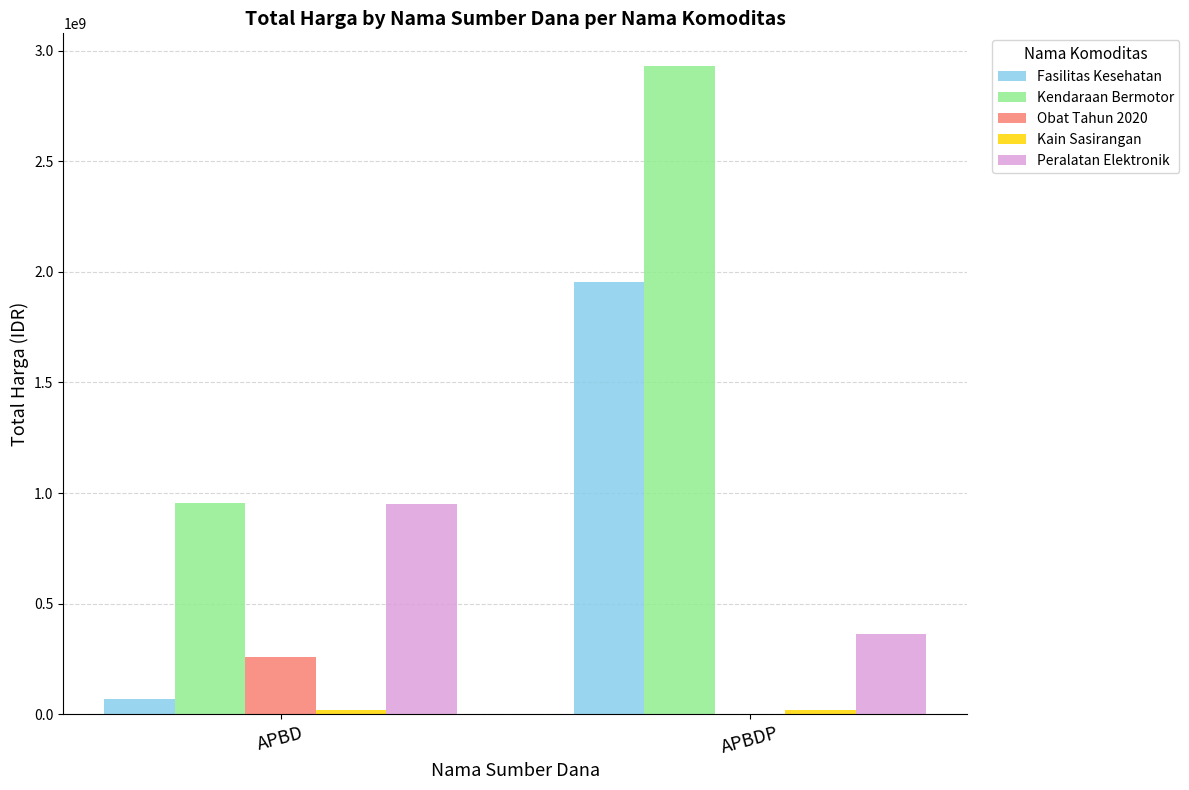

What is the difference between the Kendaraan Bermotor values at APBDP and APBD?

1974559900